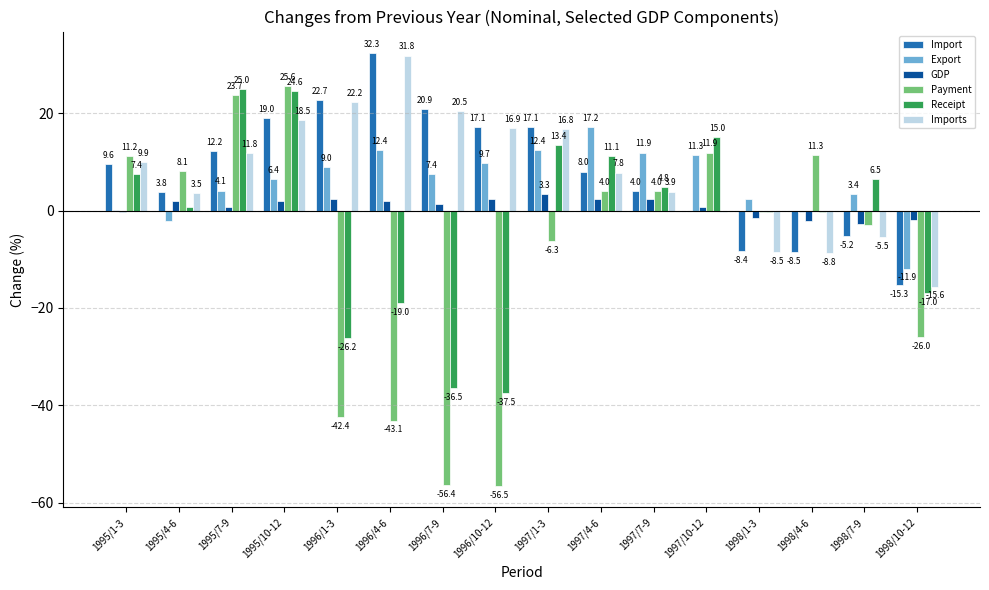

What is the spread (max minus min) of values at 1997/7-9?

9.5